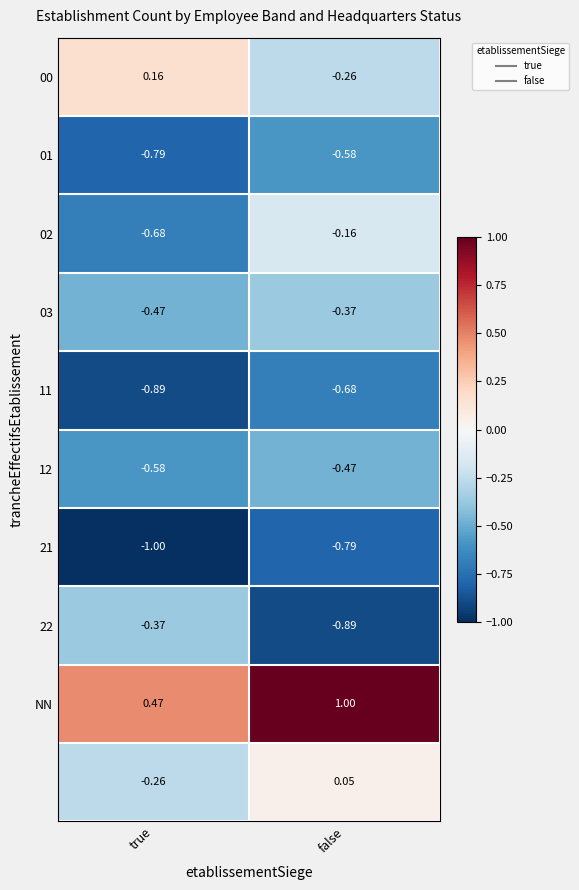

Which label corresponds to the smallest value in the chart?

true